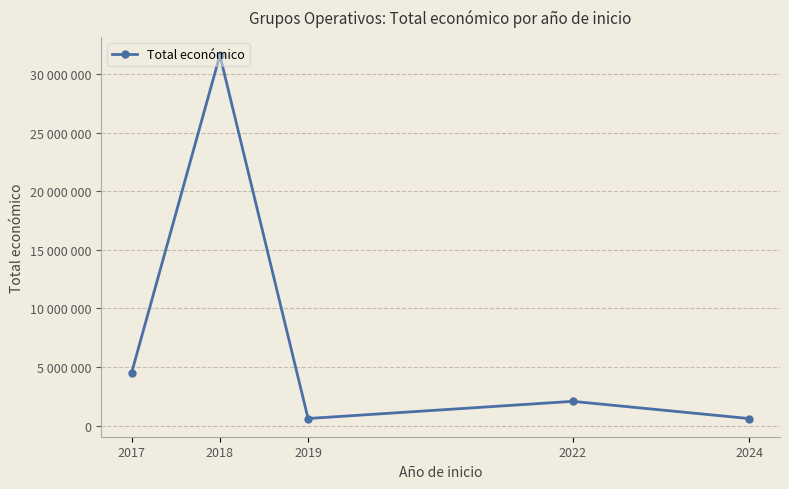

The value at 2024 is 244114. True or false?

False